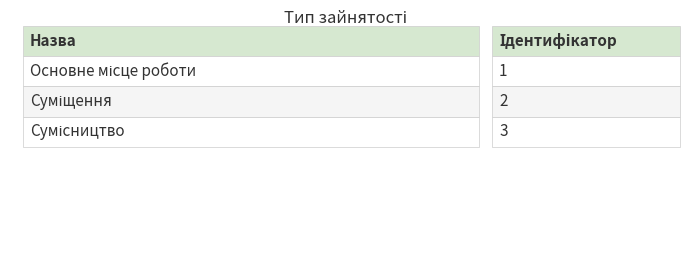

What is the maximum value shown in the chart?

3